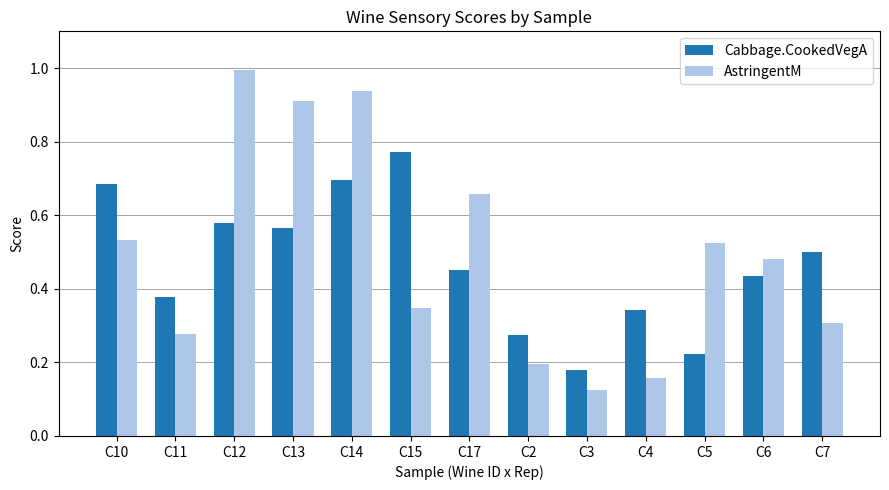

At which label is Cabbage.CookedVegA closest to 0?

C3